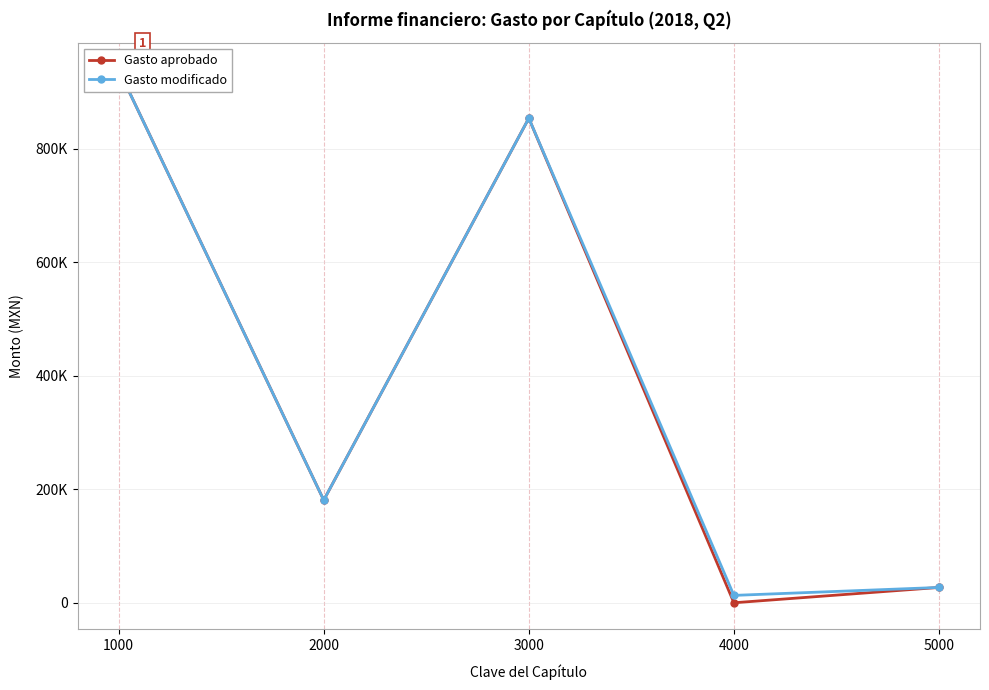

In Gasto modificado, how many points are lower than both neighbors (excluding endpoints)?

2